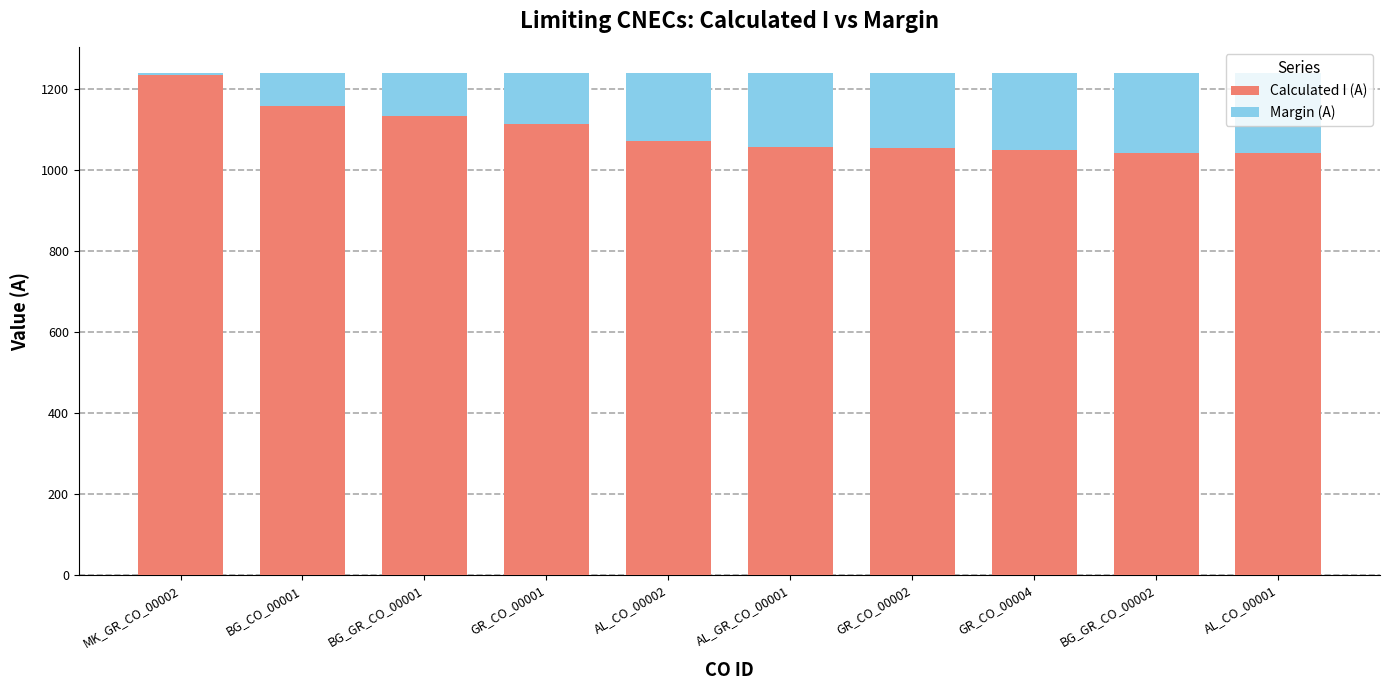

How many bars are there in total?

10